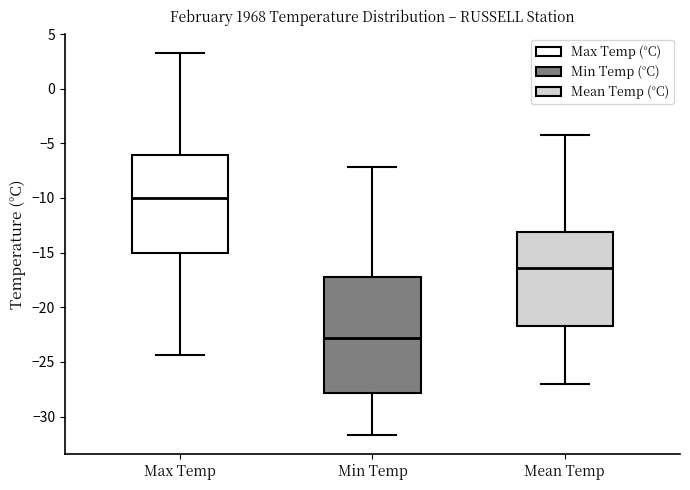

Which box has the lowest median line?

Min Temp